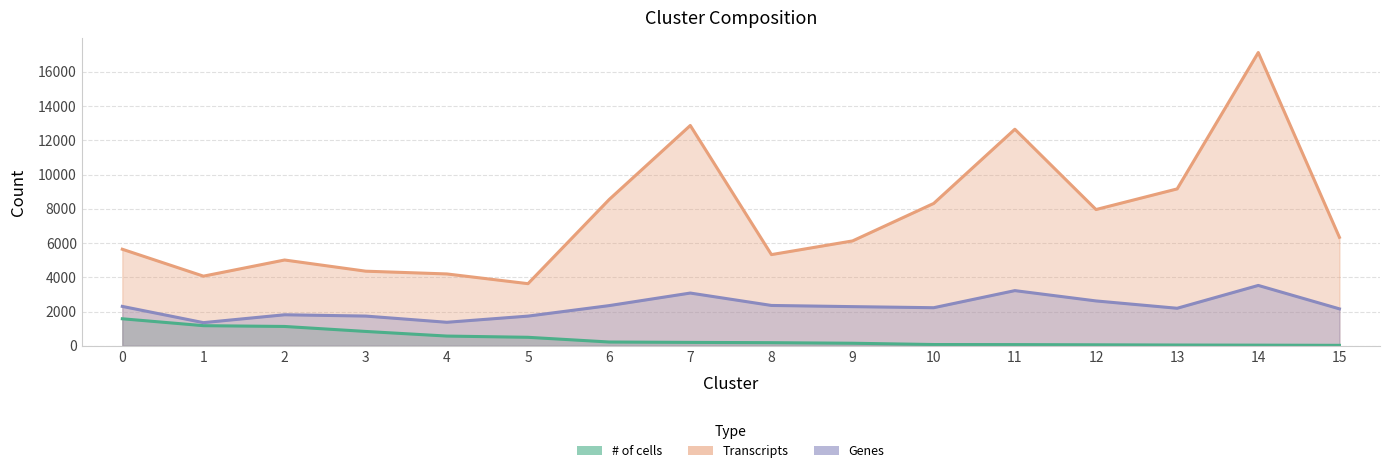

List the series in order of their overall mean, lowest first.

# of cells, Genes, Transcripts